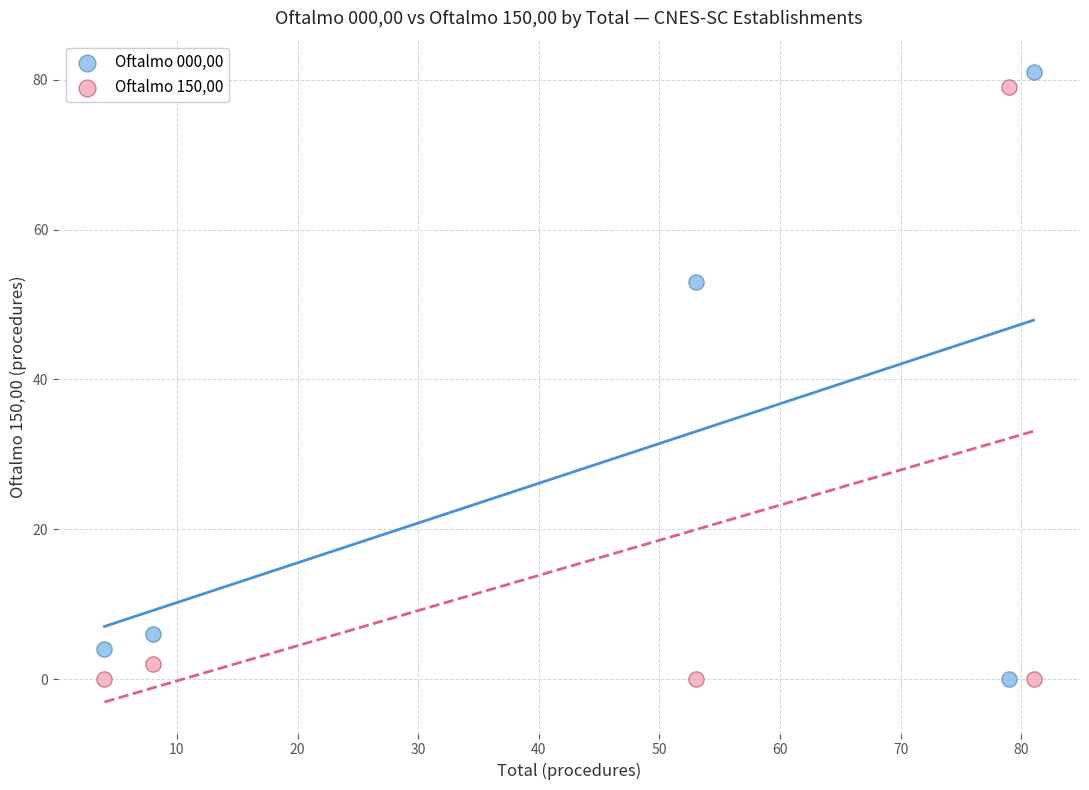

What is the X range (max minus min) for the scatter plot?

77